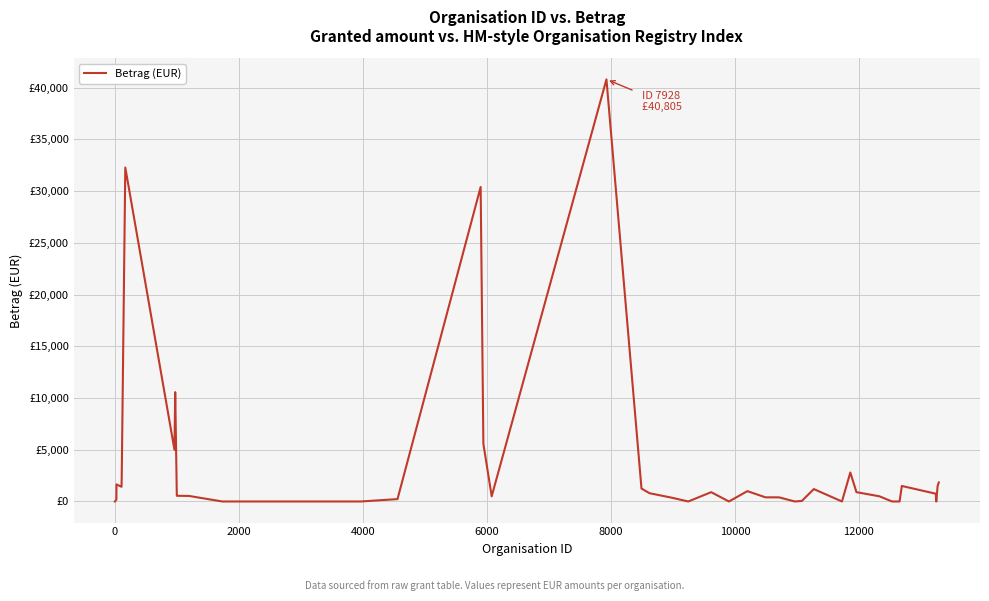

How many points are lower than both their immediate neighbors (excluding endpoints)?

8